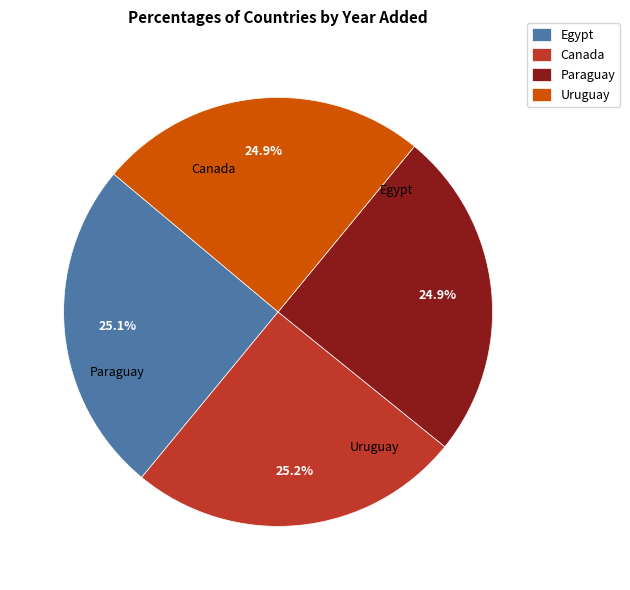

Rank the categories by value from lowest to highest.

Paraguay, Uruguay, Egypt, Canada